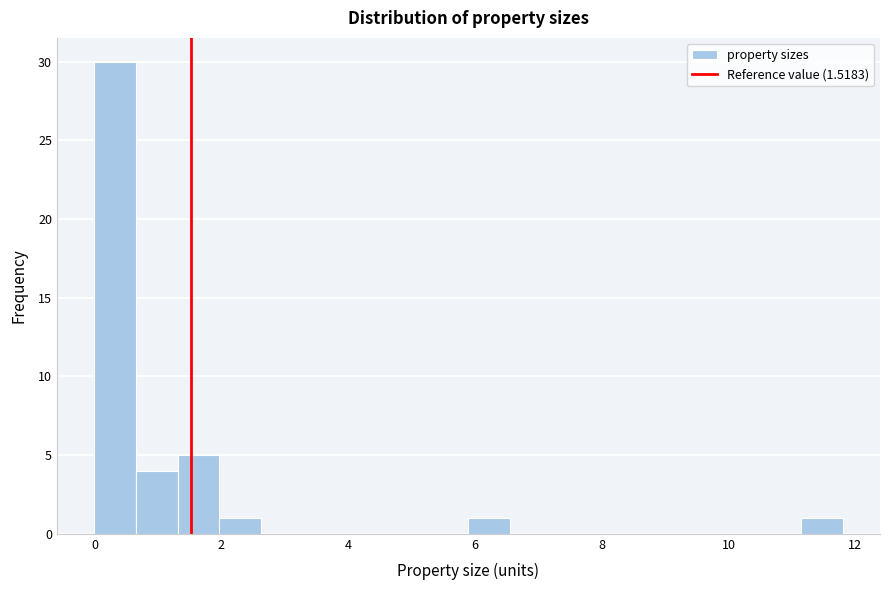

Read against the x-axis, roughly where is the centre of the tallest bar?

0.4